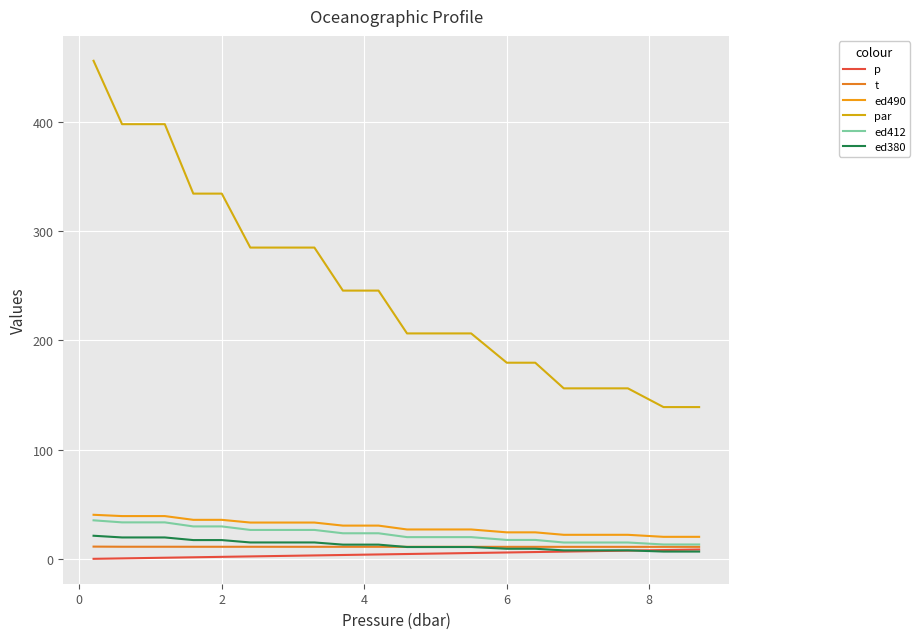

What is the highest value of the ed412 series?

35.4